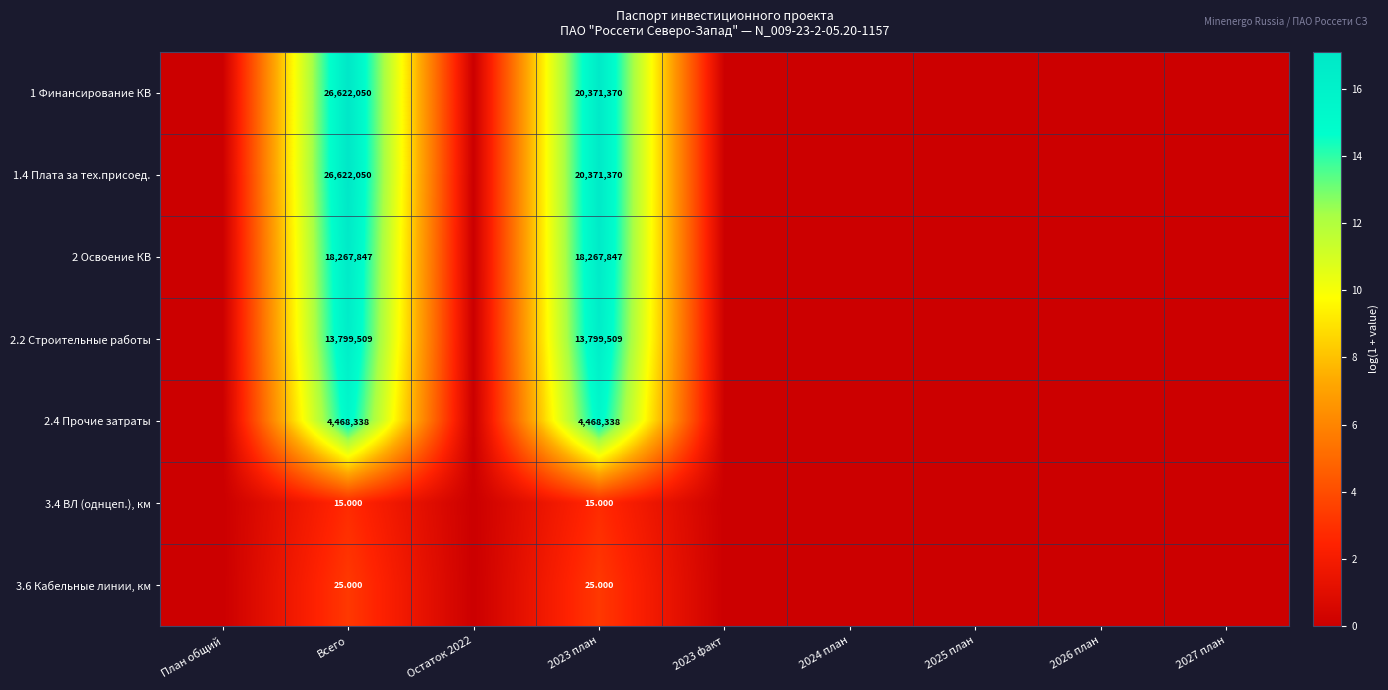

How many series are shown in this chart?

7